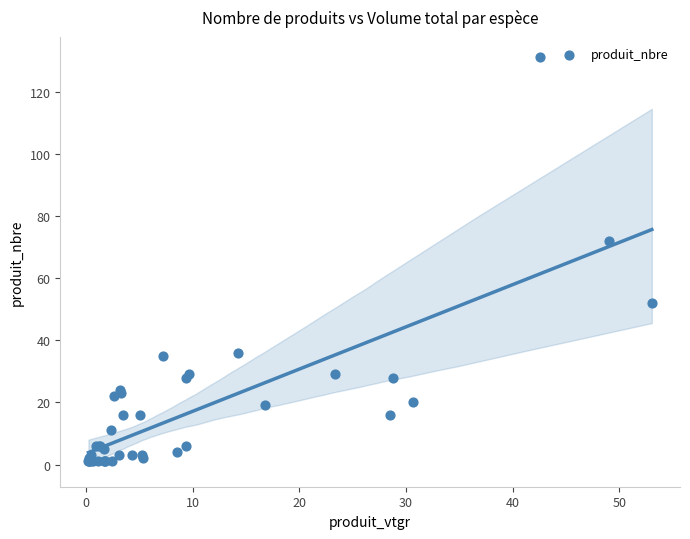

What Y value in the scatter plot is closest to 66?

72